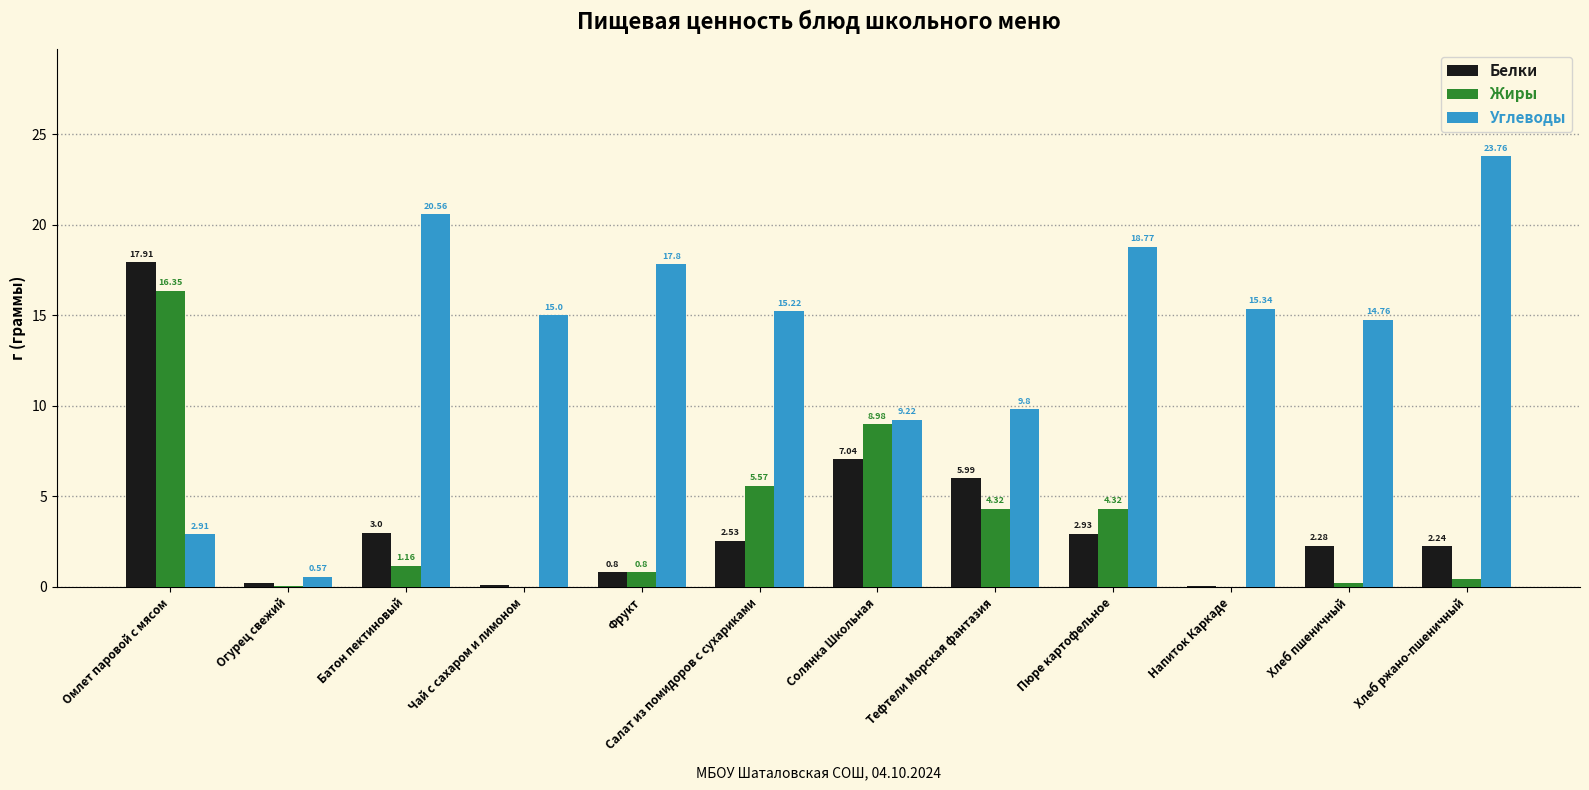

Which category has the highest value across all series?

Хлеб ржано-пшеничный